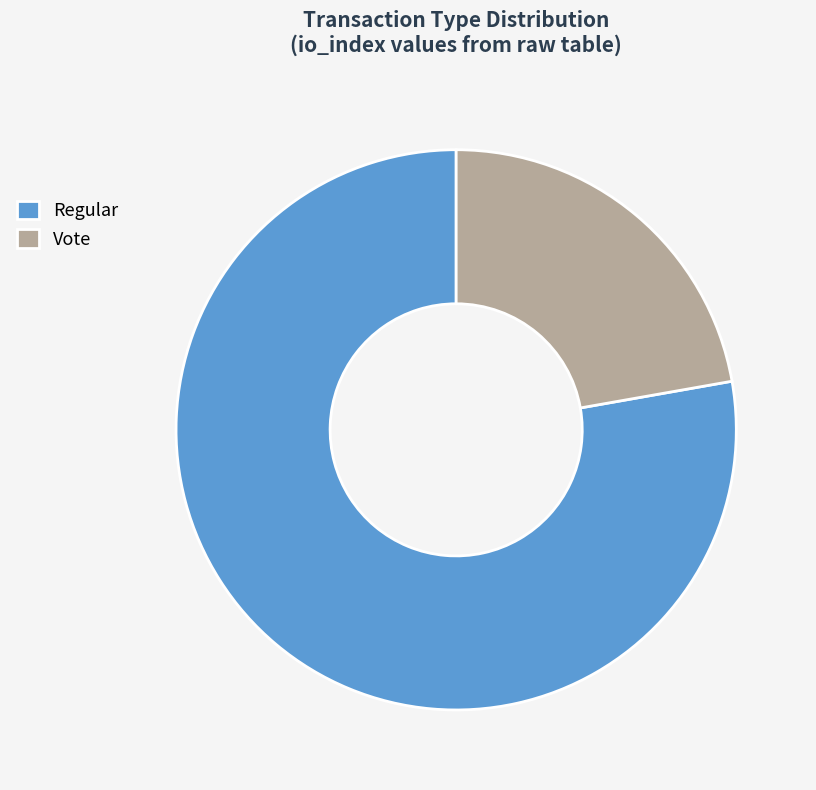

How many segments does this pie chart have?

2